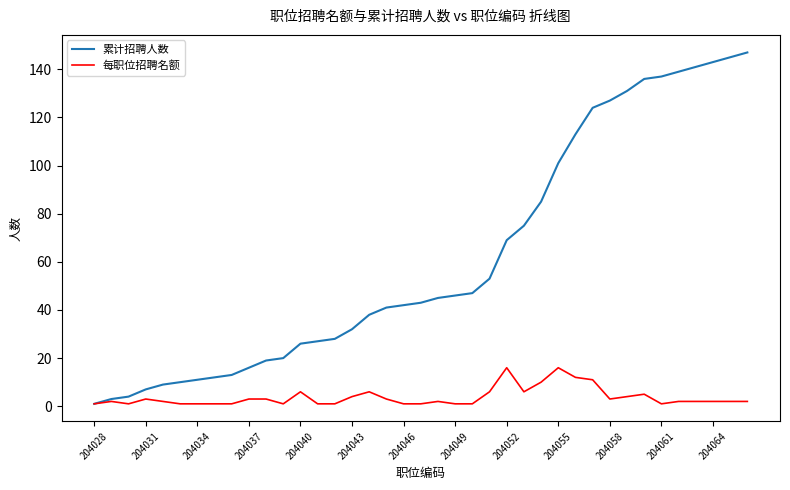

List the series in order of their peak value, lowest first.

每职位招聘名额, 累计招聘人数